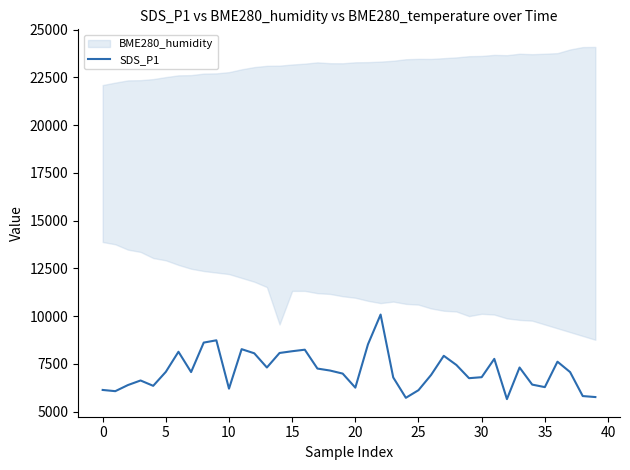

Which label corresponds to the smallest value in the chart?

32